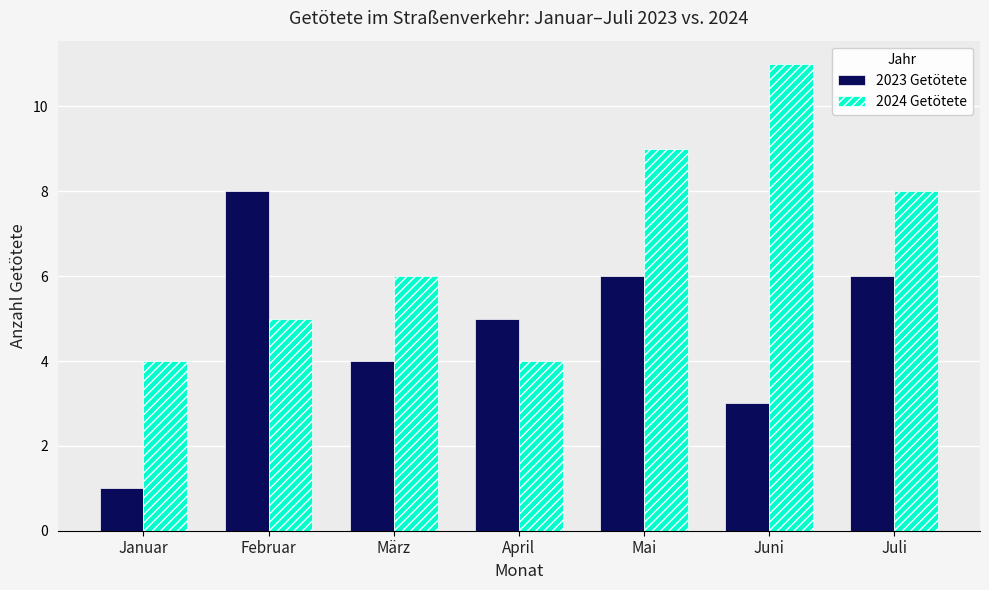

What is the sum of the 2024 Getötete values at Januar and Februar?

9